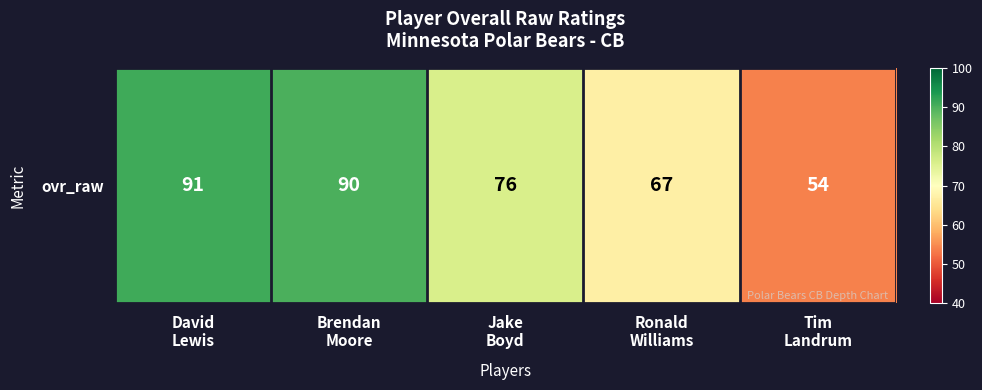

At which category does the chart reach its minimum across all series?

Tim
Landrum